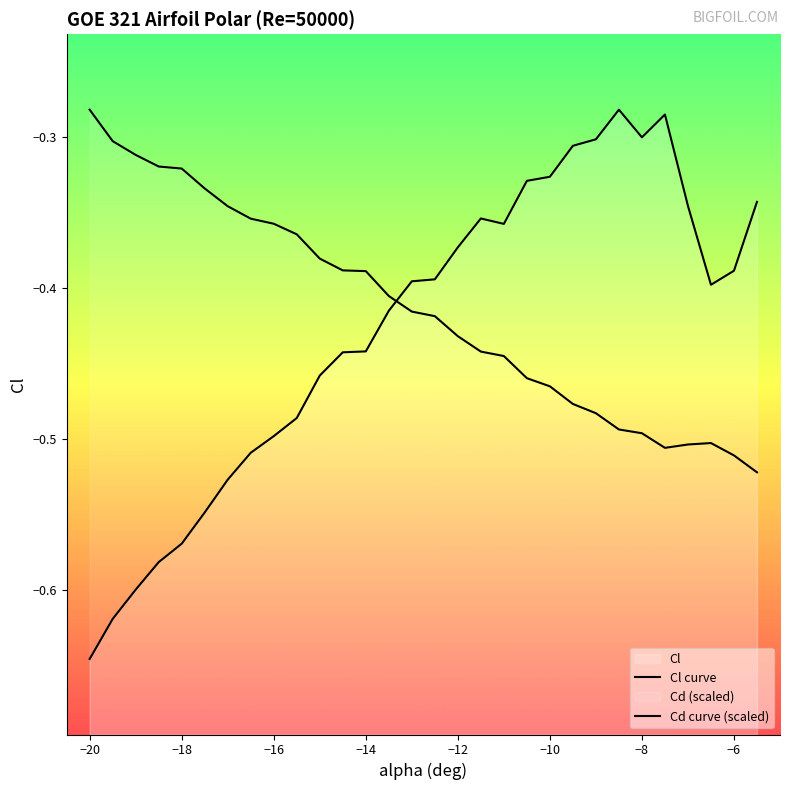

List the series in order of their overall mean, highest first.

Cd curve (scaled), Cl curve